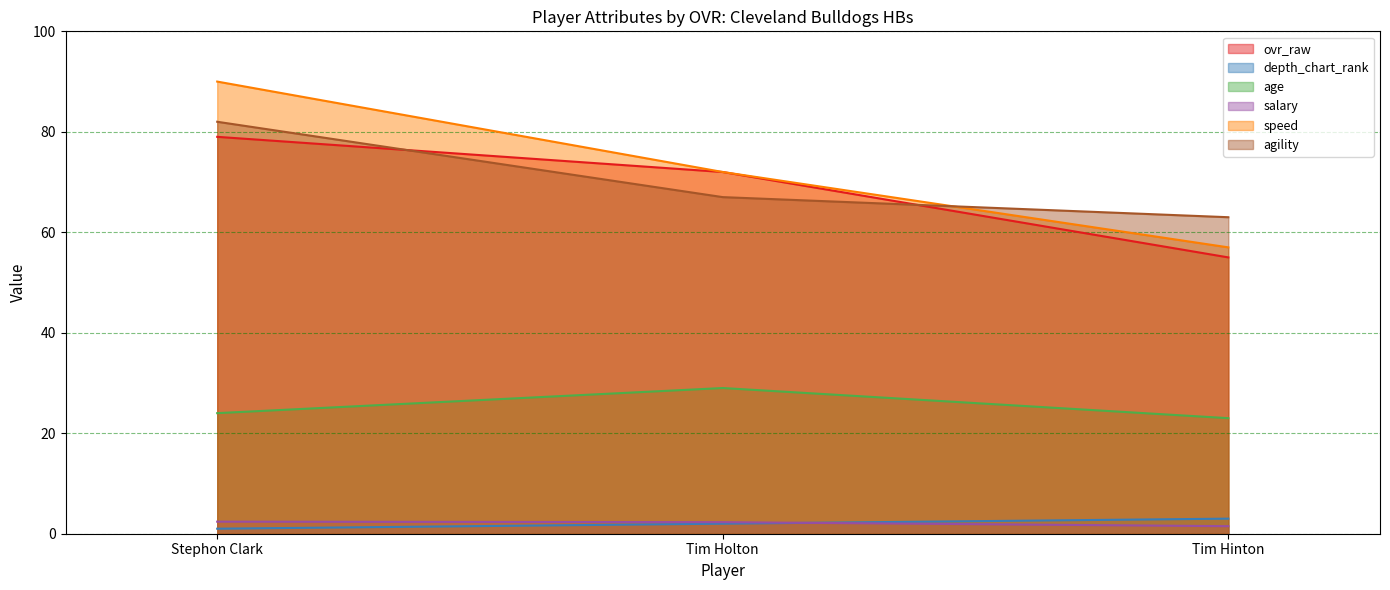

What value does the age series have at Stephon Clark?

24.0